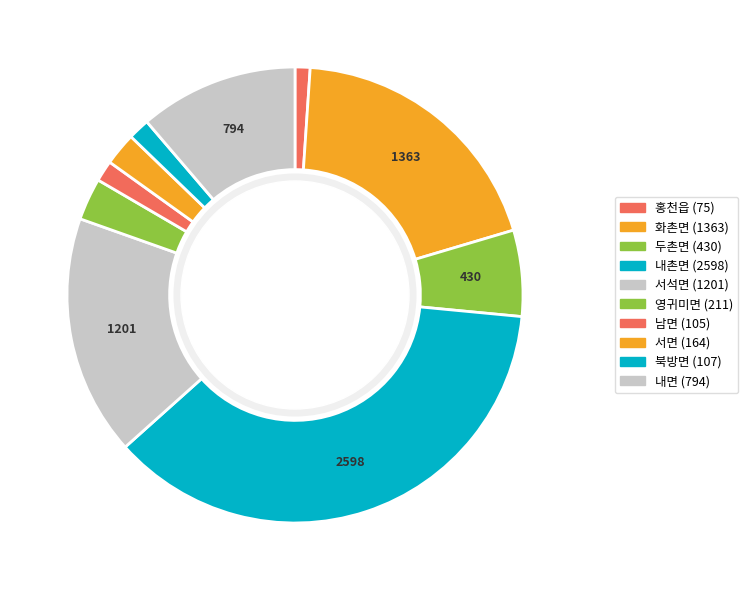

How many slices are in this pie chart?

10